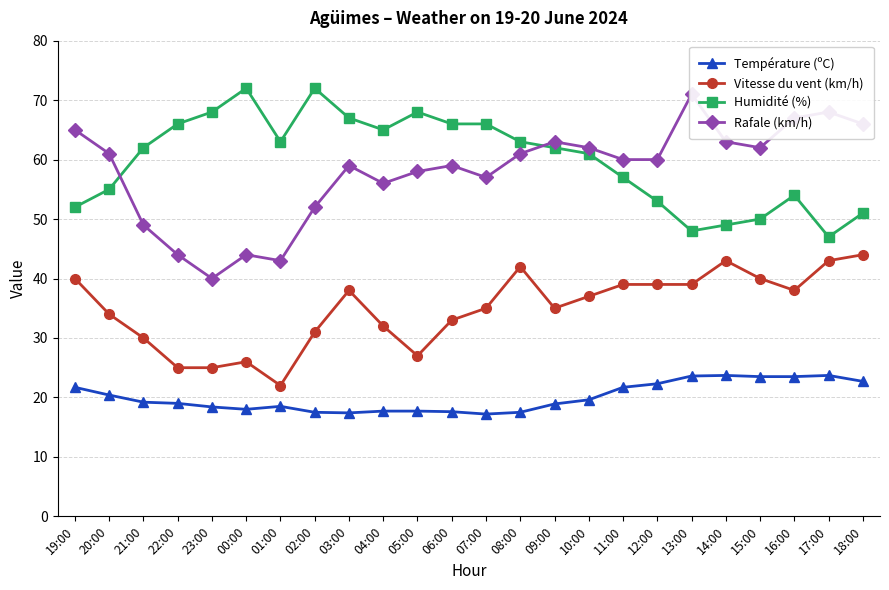

Reading left to right, list all the values displayed in this chart.

Température (ºC): 19:00=21.7	20:00=20.4	21:00=19.2	22:00=19.0	23:00=18.4	00:00=18.0	01:00=18.5	02:00=17.5	03:00=17.4	04:00=17.7	05:00=17.7	06:00=17.6	07:00=17.2	08:00=17.5	09:00=18.9	10:00=19.6	11:00=21.7	12:00=22.3	13:00=23.6	14:00=23.7	15:00=23.5	16:00=23.5	17:00=23.7	18:00=22.7
Vitesse du vent (km/h): 19:00=40.0	20:00=34.0	21:00=30.0	22:00=25.0	23:00=25.0	00:00=26.0	01:00=22.0	02:00=31.0	03:00=38.0	04:00=32.0	05:00=27.0	06:00=33.0	07:00=35.0	08:00=42.0	09:00=35.0	10:00=37.0	11:00=39.0	12:00=39.0	13:00=39.0	14:00=43.0	15:00=40.0	16:00=38.0	17:00=43.0	18:00=44.0
Humidité (%): 19:00=52.0	20:00=55.0	21:00=62.0	22:00=66.0	23:00=68.0	00:00=72.0	01:00=63.0	02:00=72.0	03:00=67.0	04:00=65.0	05:00=68.0	06:00=66.0	07:00=66.0	08:00=63.0	09:00=62.0	10:00=61.0	11:00=57.0	12:00=53.0	13:00=48.0	14:00=49.0	15:00=50.0	16:00=54.0	17:00=47.0	18:00=51.0
Rafale (km/h): 19:00=65.0	20:00=61.0	21:00=49.0	22:00=44.0	23:00=40.0	00:00=44.0	01:00=43.0	02:00=52.0	03:00=59.0	04:00=56.0	05:00=58.0	06:00=59.0	07:00=57.0	08:00=61.0	09:00=63.0	10:00=62.0	11:00=60.0	12:00=60.0	13:00=71.0	14:00=63.0	15:00=62.0	16:00=67.0	17:00=68.0	18:00=66.0